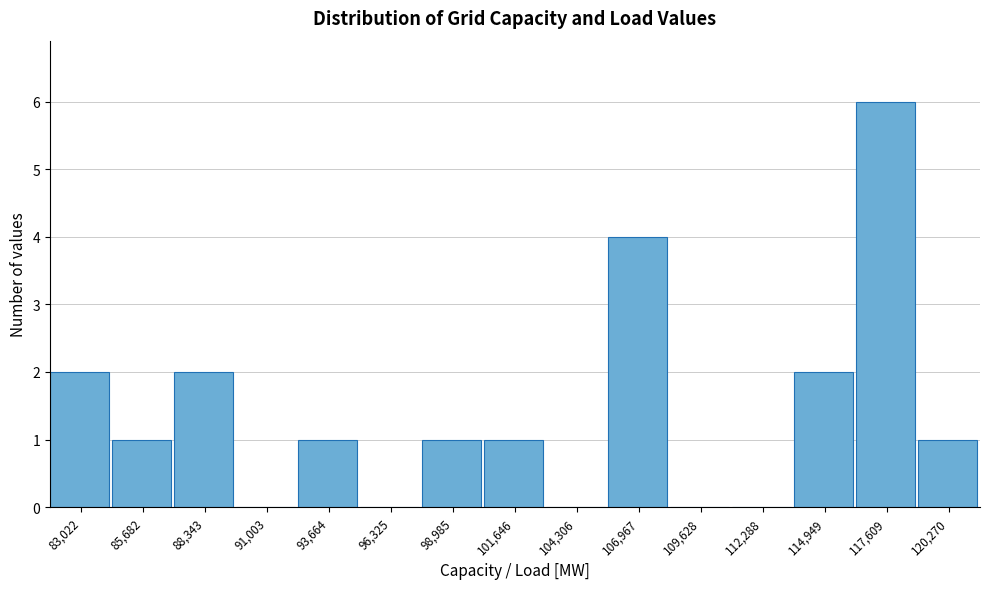

Reading left to right, extract all data points from this chart.

83,022=2	85,682=1	88,343=2	91,003=0	93,664=1	96,325=0	98,985=1	101,646=1	104,306=0	106,967=4	109,628=0	112,288=0	114,949=2	117,609=6	120,270=1